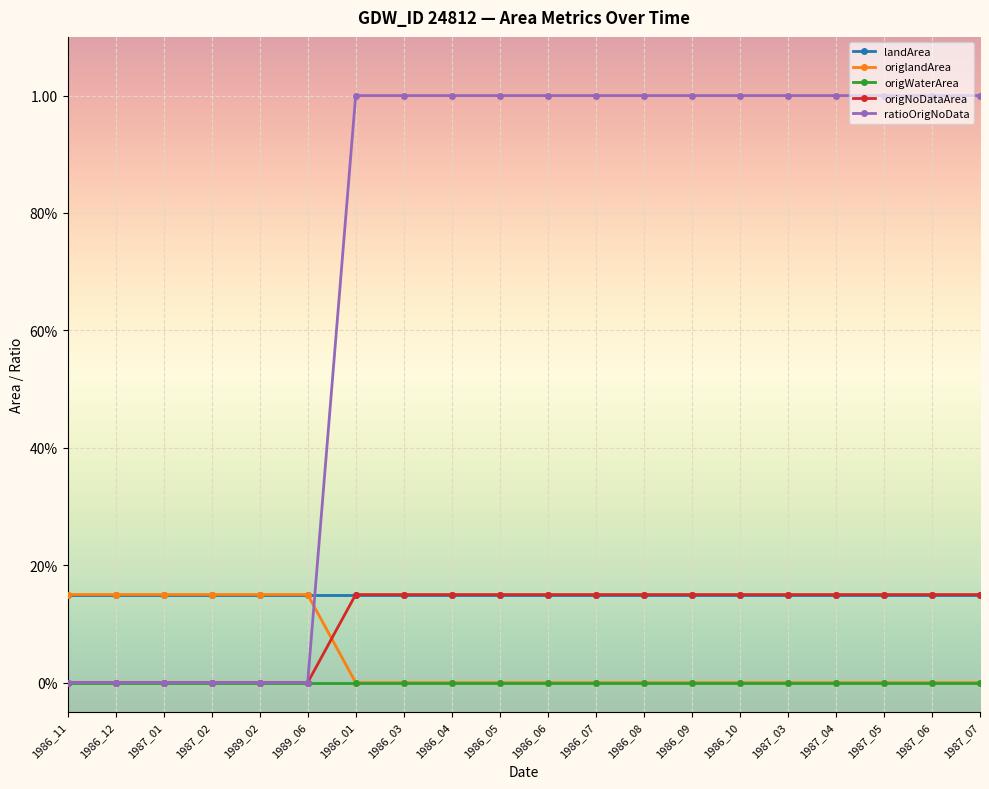

What is the highest value of the origNoDataArea series?

0.1